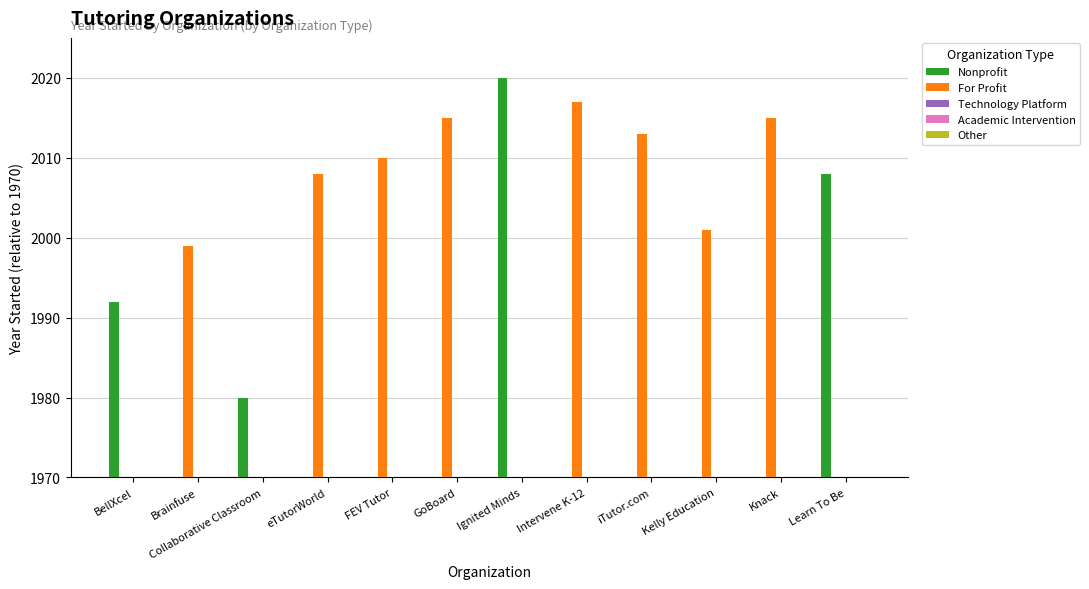

Which series has the largest range (max minus min)?

Nonprofit